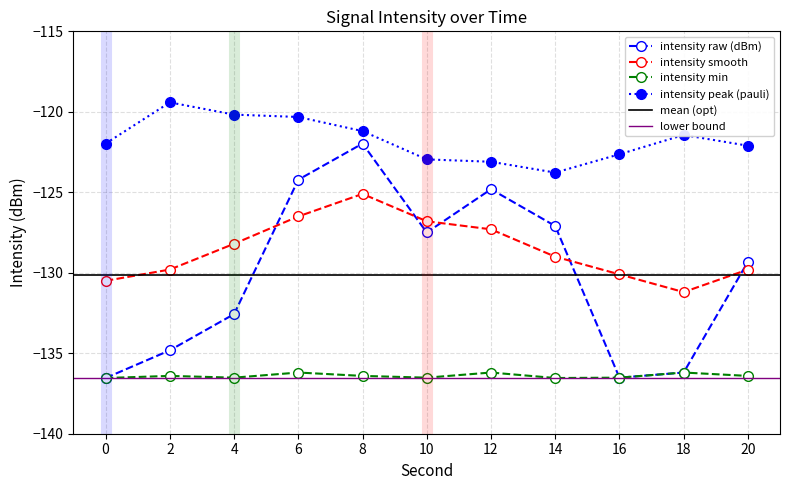

The intensity_peak series shows -163.9 at 10. True or false?

False